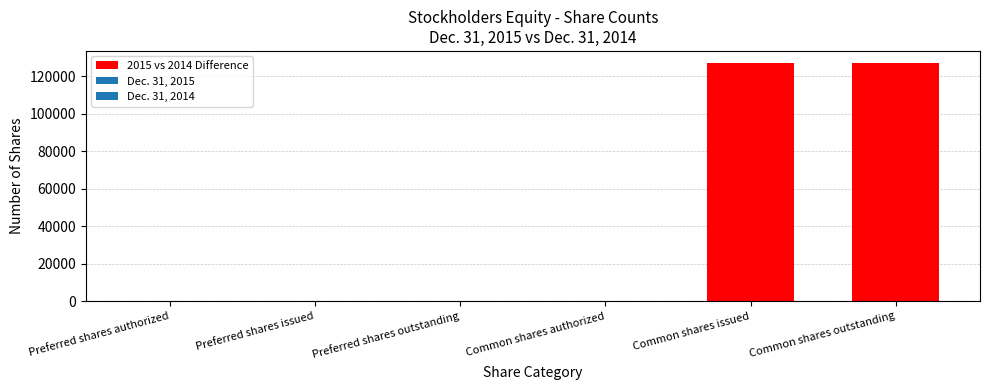

Reading right to left, extract all data points from this chart.

127272	127272	0	0	0	0